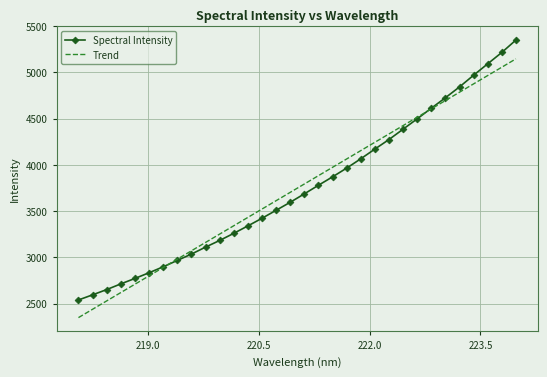

Which series has the widest spread of values?

Spectral Intensity